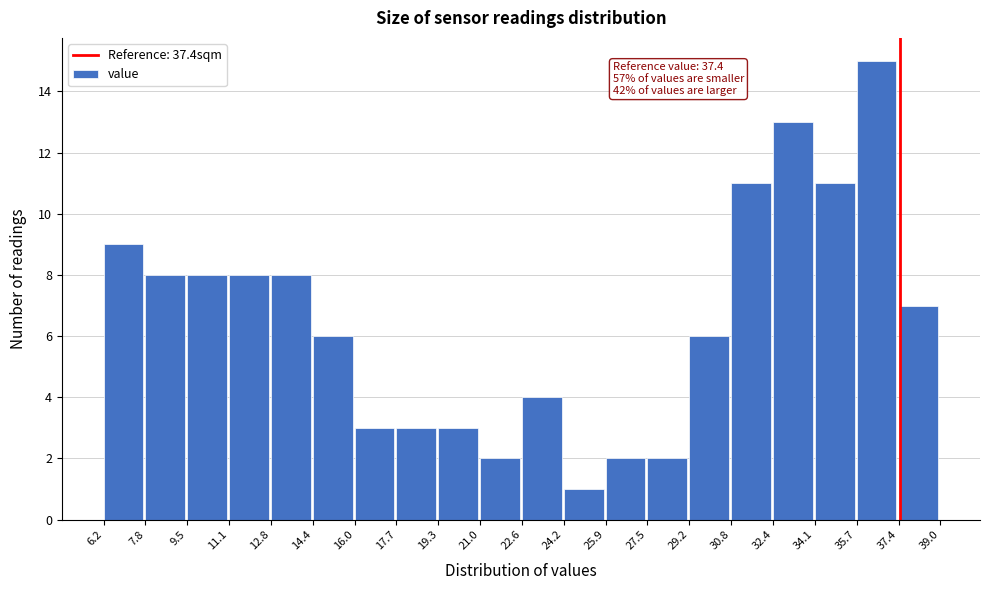

Over which range of the x-axis is the bar tallest?

35.7 to 37.4